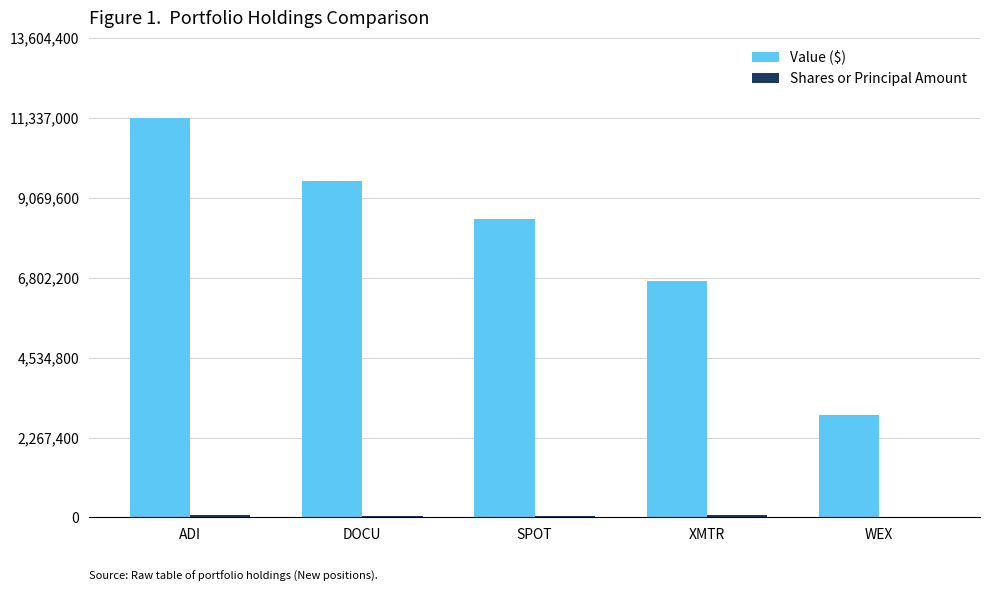

What is the maximum value shown in the chart?

11337000